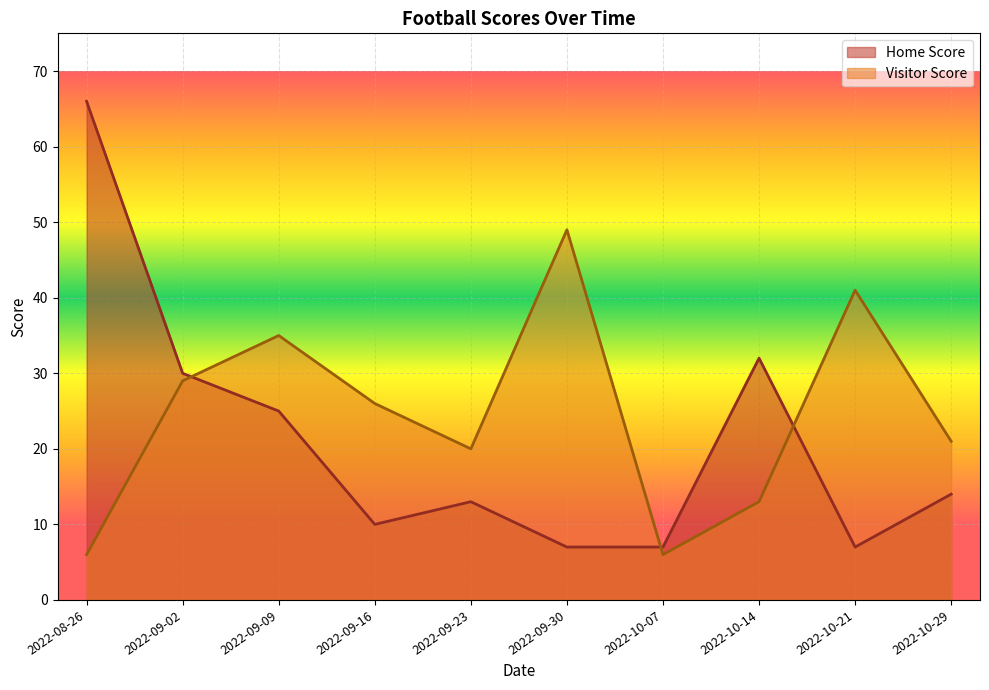

How many times do Visitor Score and Home Score cross each other?

3